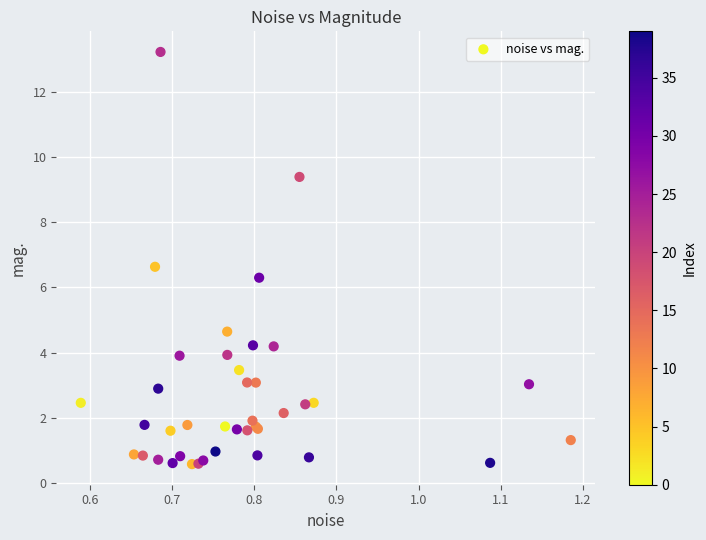

What Y value in the scatter plot is closest to 6?

6.3